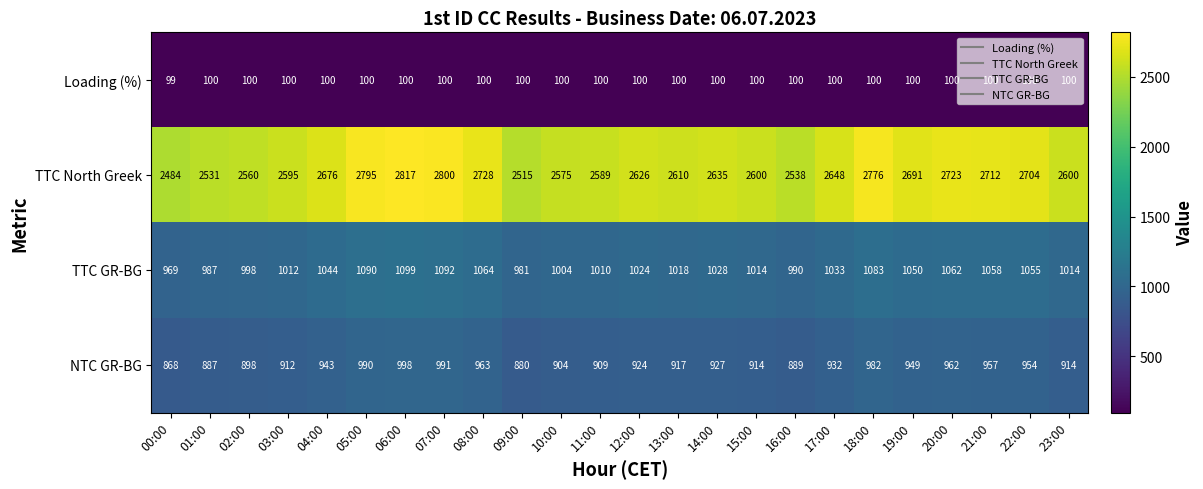

At how many categories does at least one series exceed 1054?

24